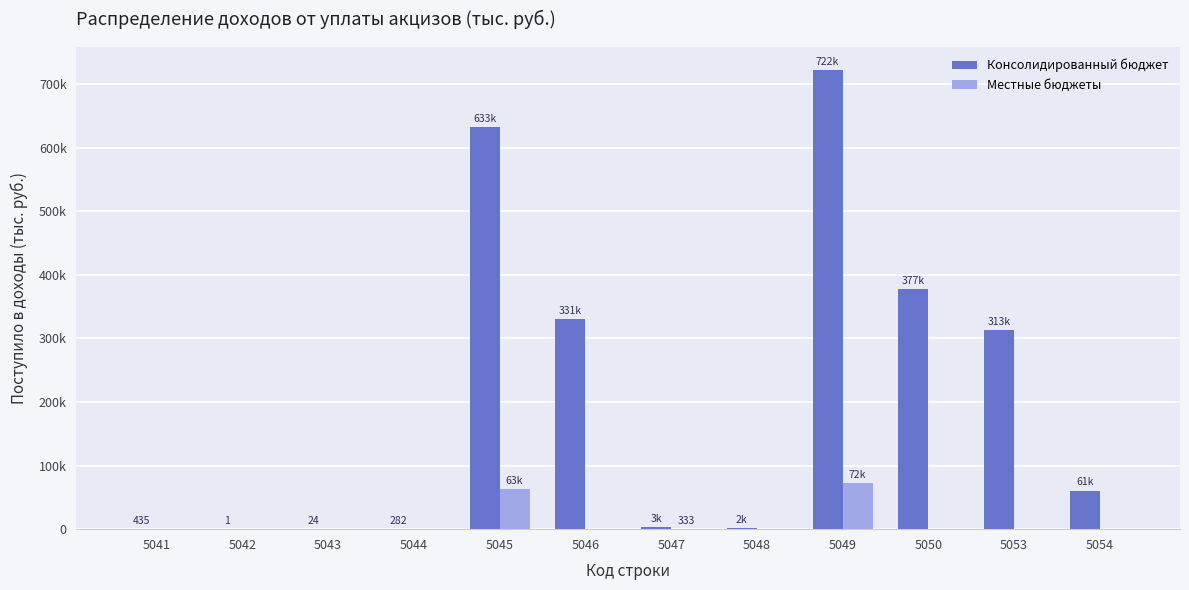

What are all the series names shown in the legend?

Консолидированный бюджет, Местные бюджеты